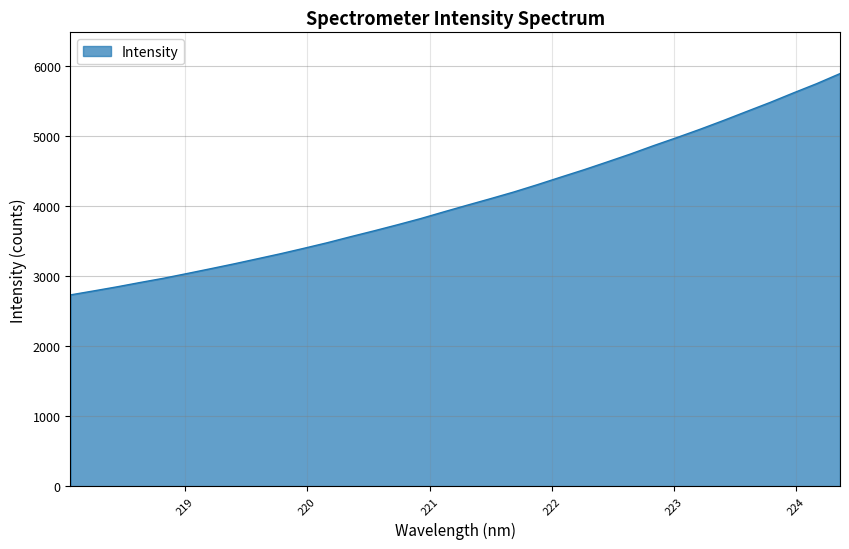

What is the minimum value shown in the chart?

2731.3